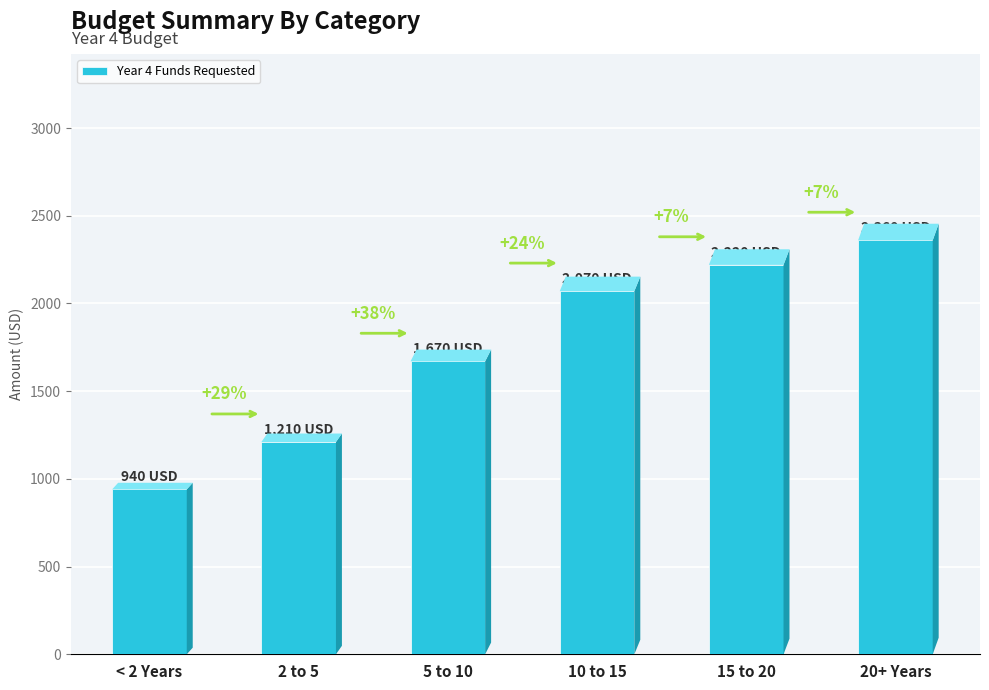

Rank the categories by value from highest to lowest.

20+ Years, 15 to 20, 10 to 15, 5 to 10, 2 to 5, < 2 Years